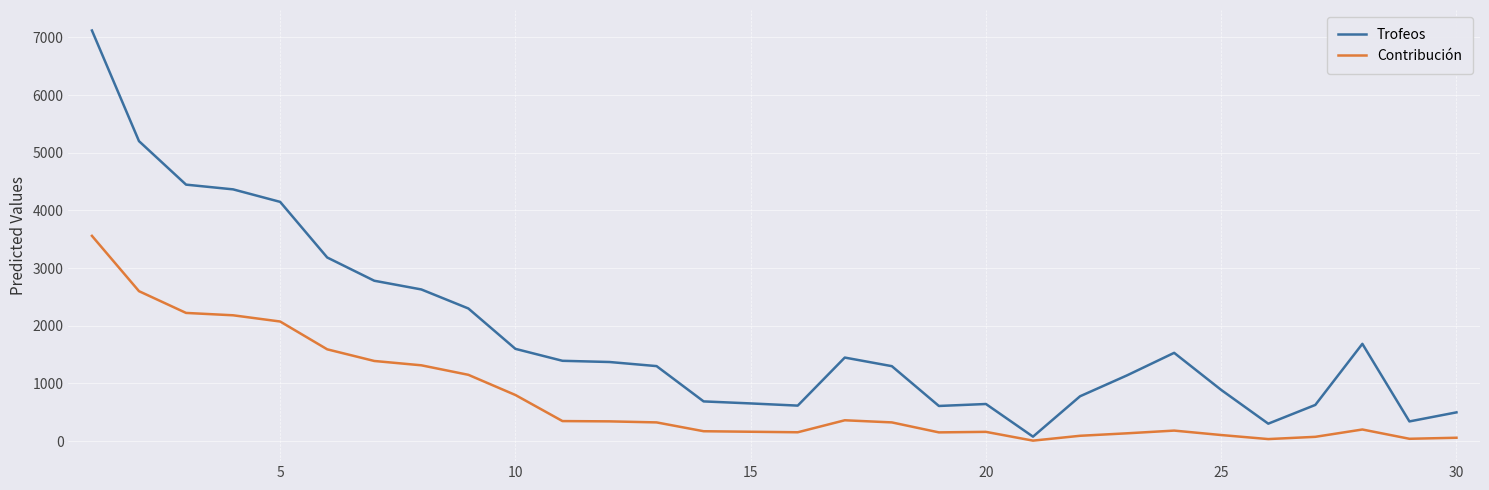

What is the average value of the Contribución series?

744